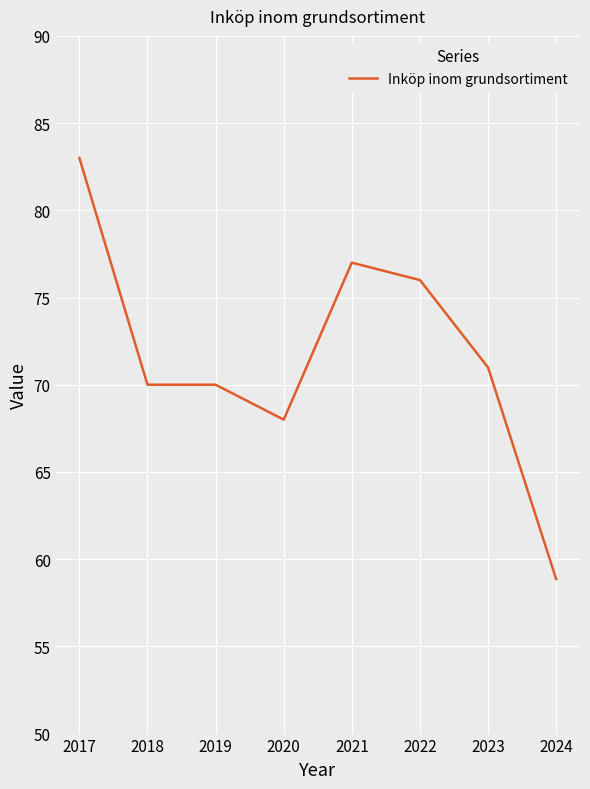

True or false: there are more than 2 points higher than both neighbors.

False